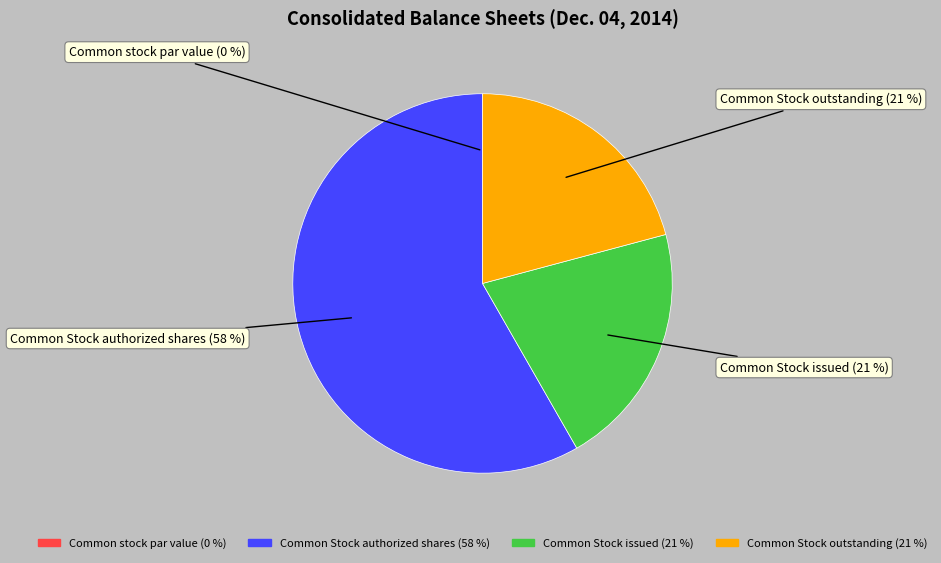

True or false: Common Stock issued accounts for 21% of the total.

True